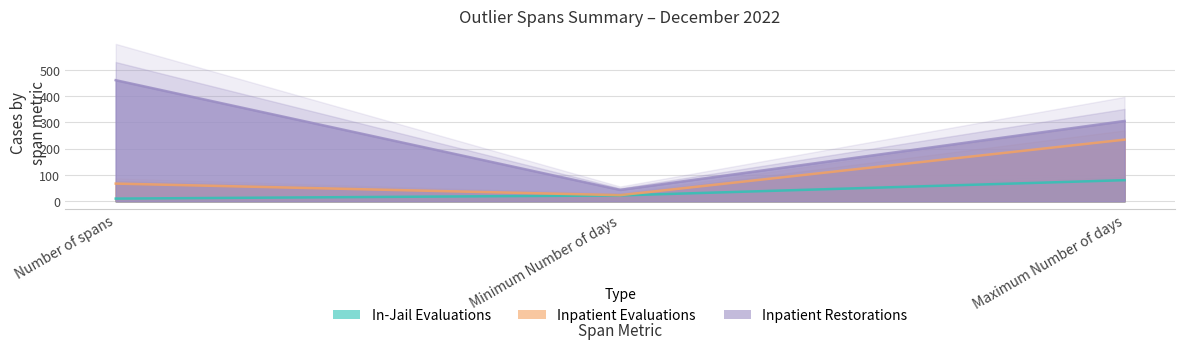

Is the value of Inpatient Evaluations at Minimum Number of days greater than the value of In-Jail Evaluations at Number of spans?

Yes